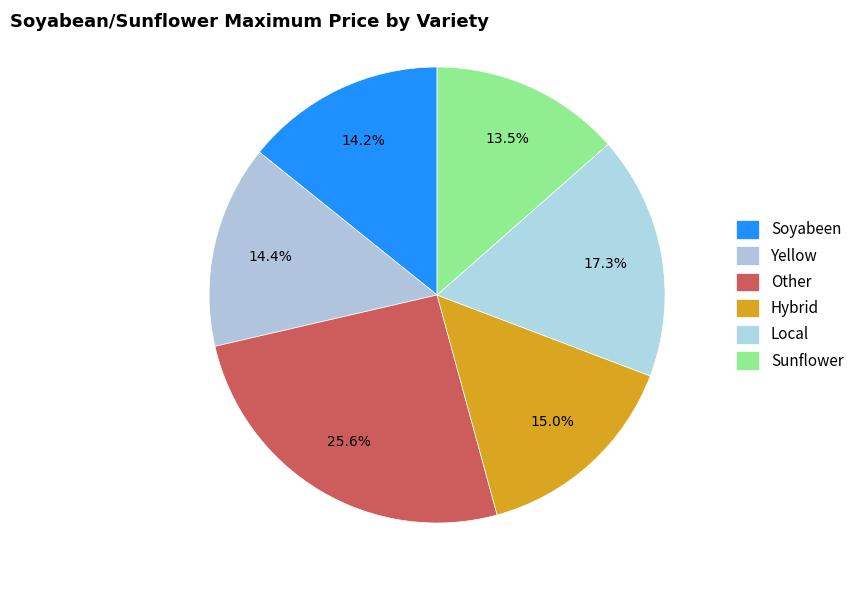

Count the number of slices in the pie.

6